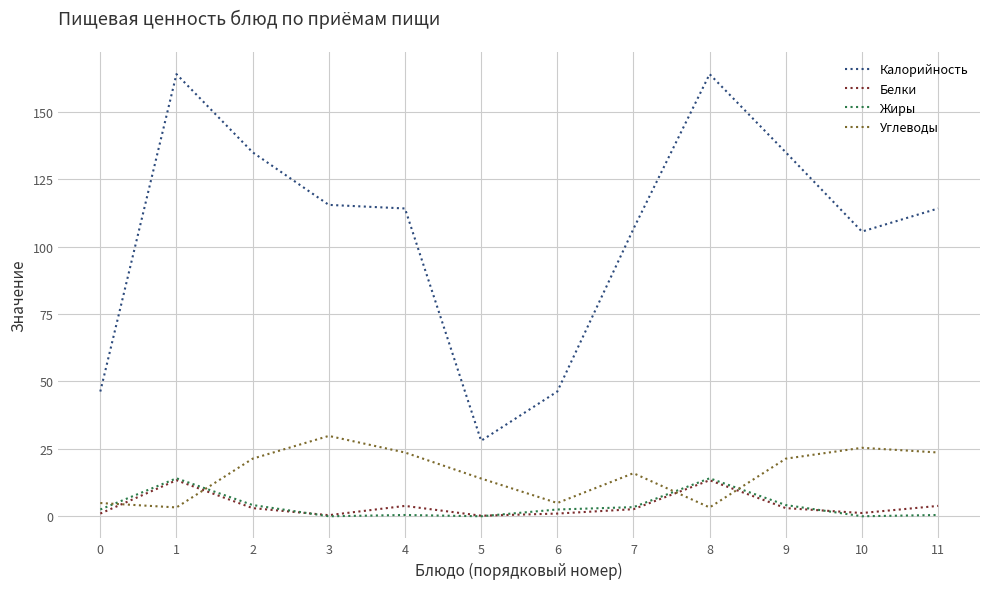

What is the total value across all series at 3?

145.7